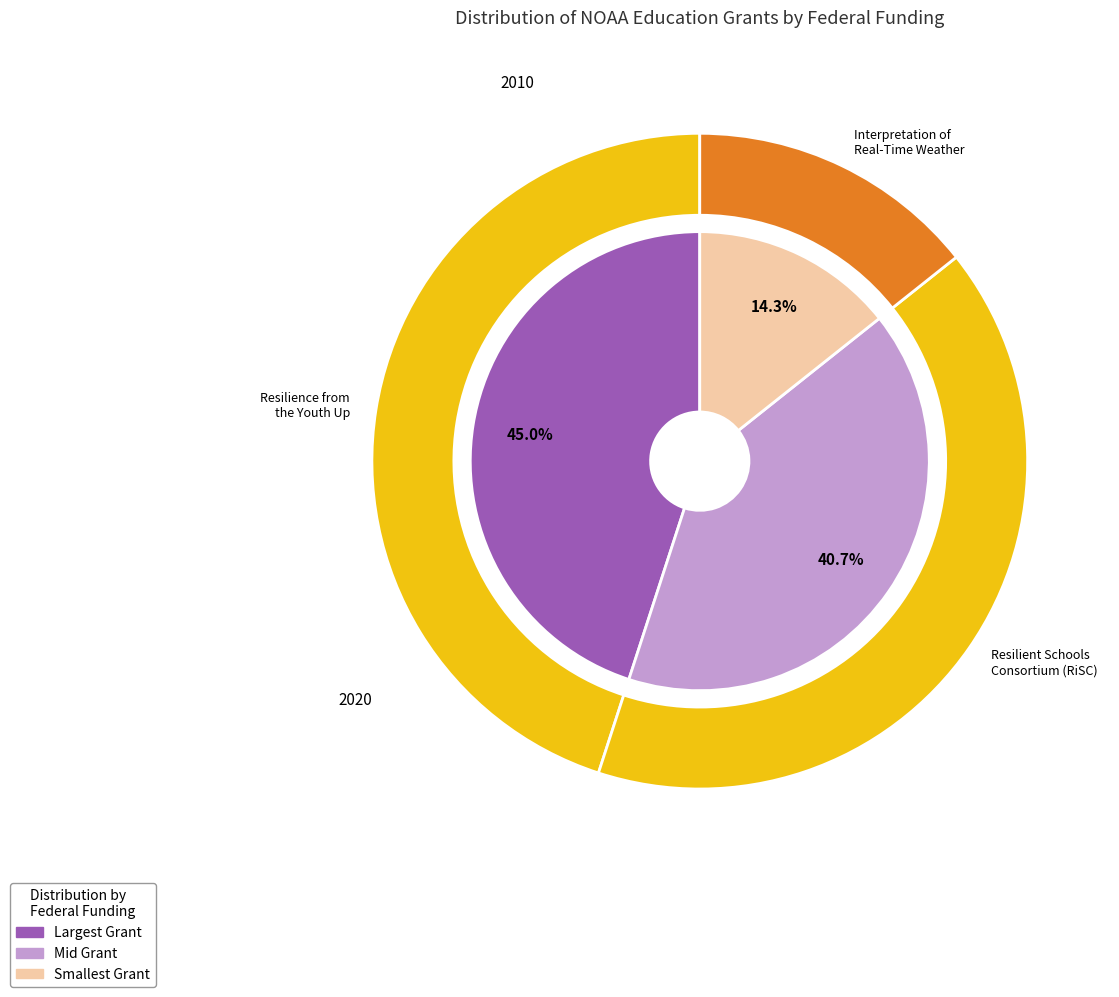

Is there a majority slice in this chart?

No